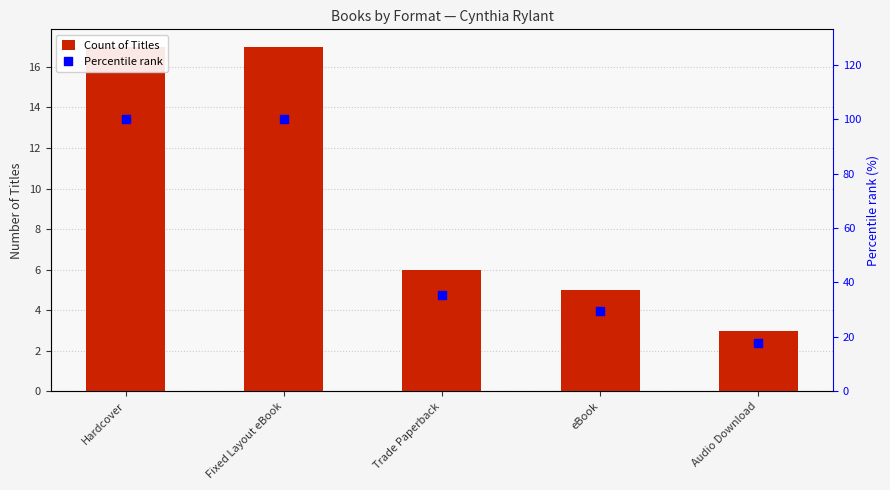

Which series contains the lowest Y value?

Count of Titles